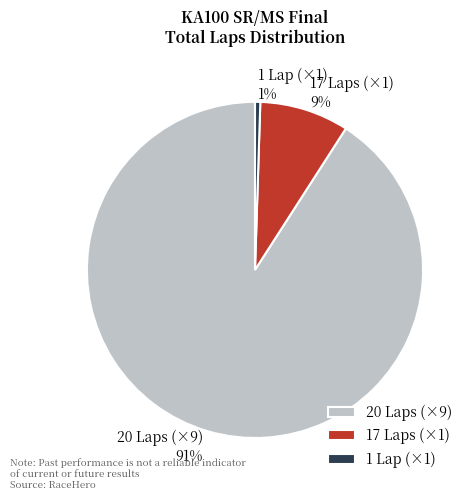

What percentage is the 17 Laps (×1) slice, to the nearest percent?

9%